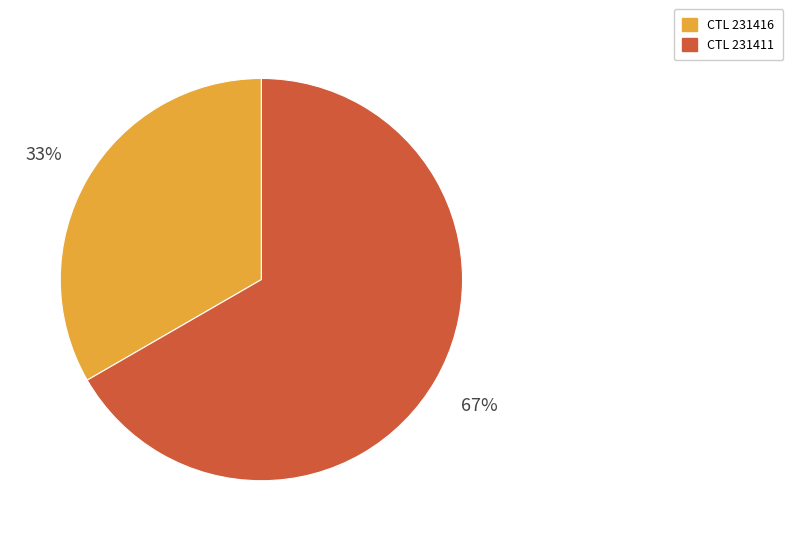

Does any single category account for the majority?

Yes